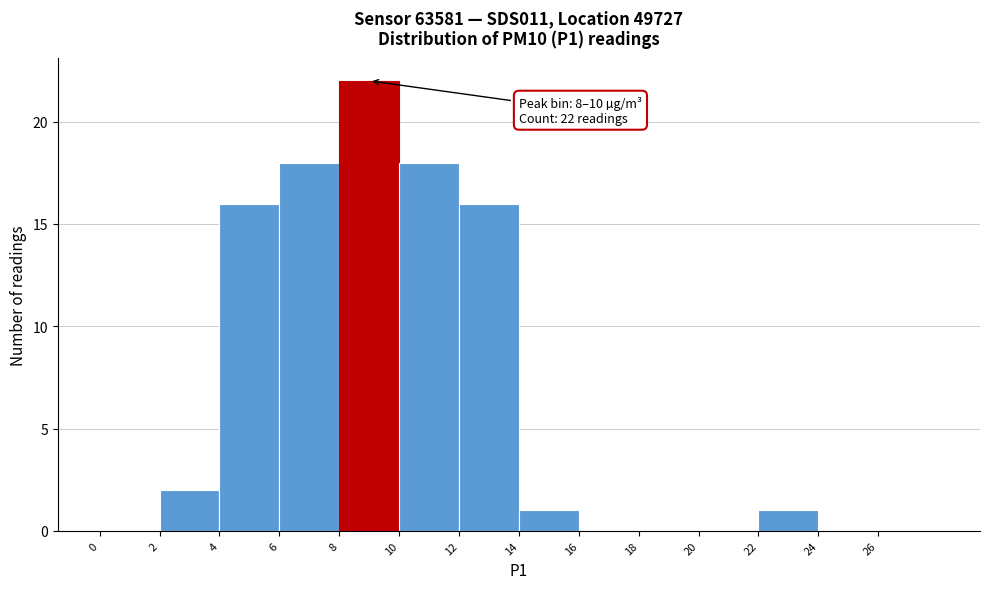

Which range on the x-axis has the tallest bar?

8 to 10